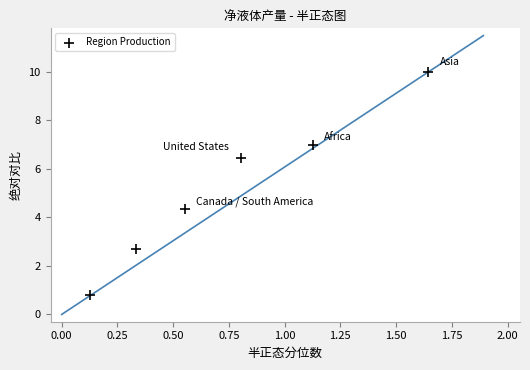

What Y value in the scatter plot is closest to 5?

4.3